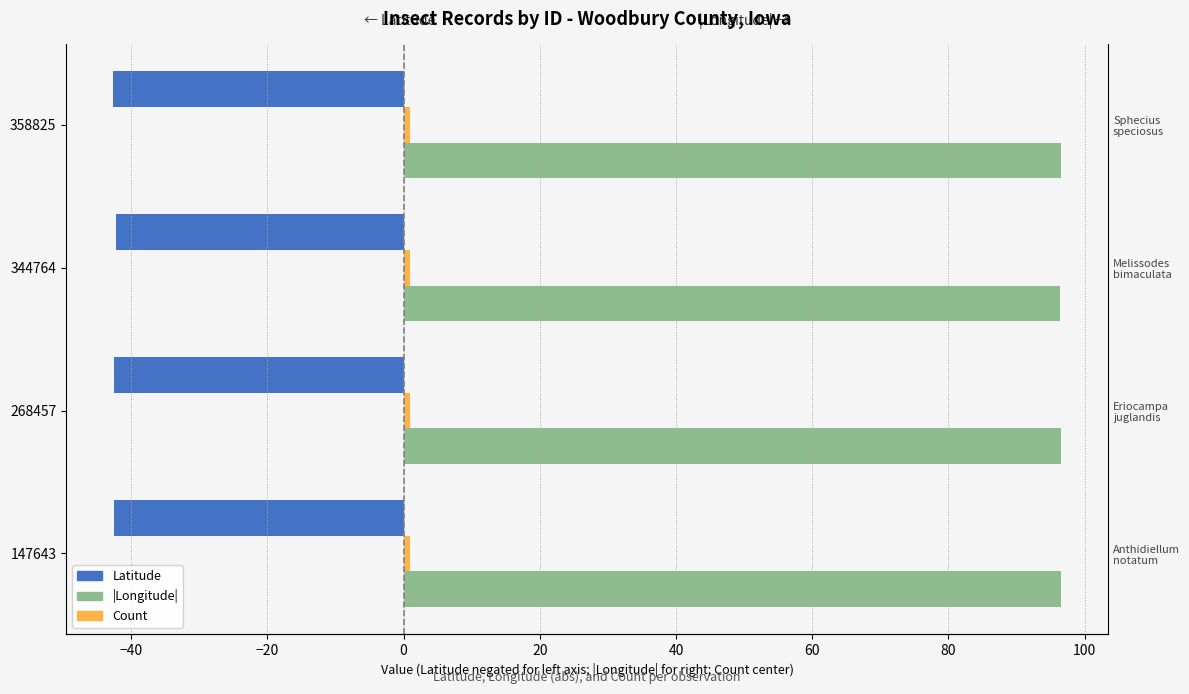

How many groups of bars are there?

4